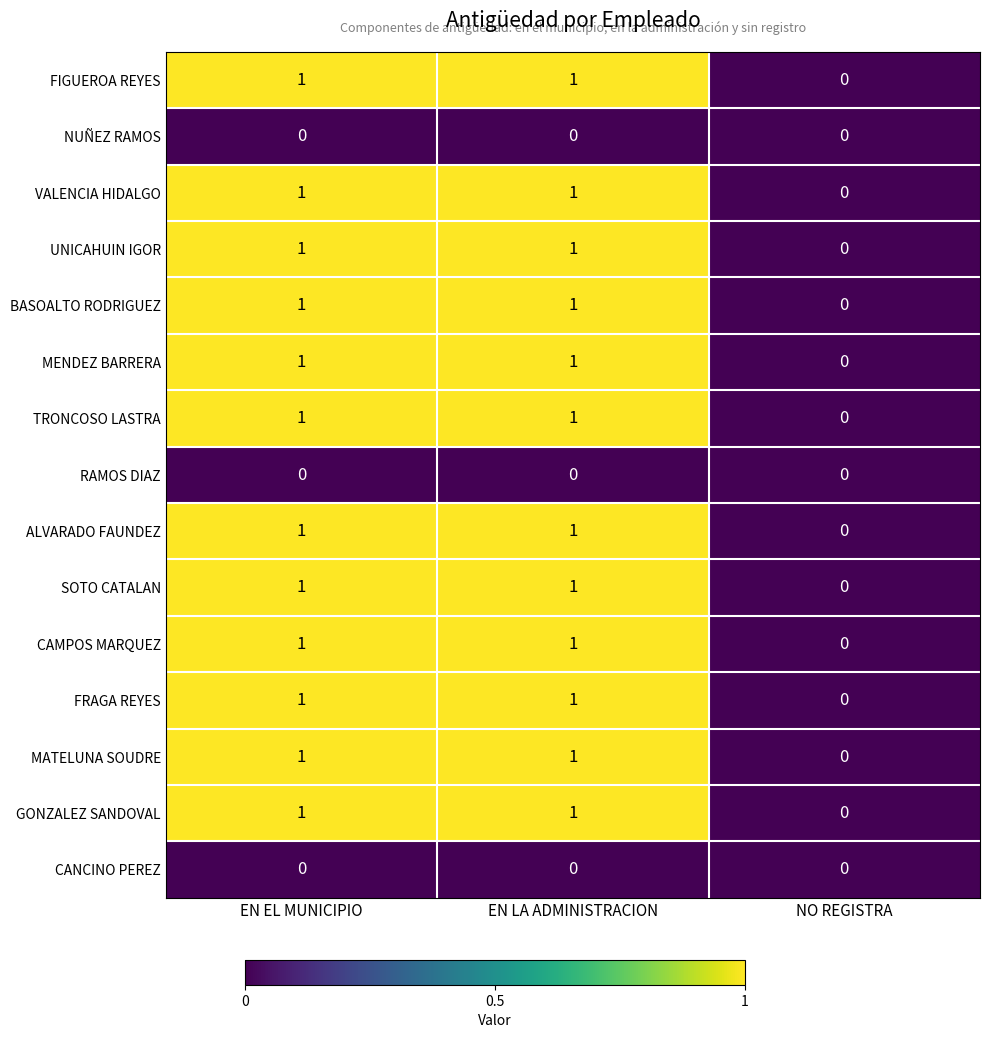

Count the BASOALTO RODRIGUEZ values in the range 0 to 1.

3